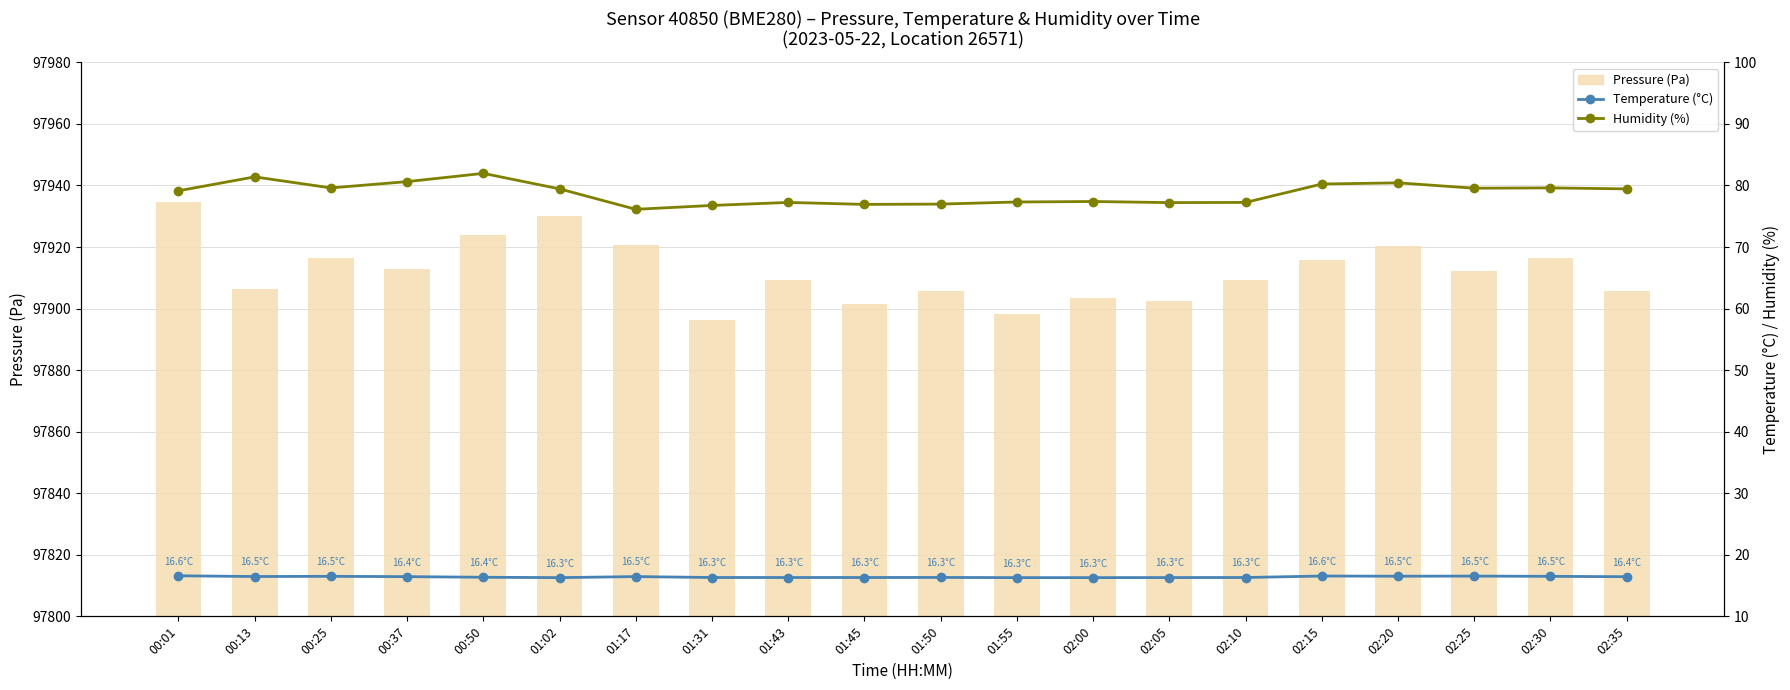

Reading left to right, what are all the values shown in this chart?

pressure: 00:01=97934.8	00:13=97906.2	00:25=97916.4	00:37=97912.8	00:50=97923.9	01:02=97930.1	01:17=97920.5	01:31=97896.2	01:43=97909.4	01:45=97901.4	01:50=97905.7	01:55=97898.2	02:00=97903.5	02:05=97902.5	02:10=97909.4	02:15=97915.8	02:20=97920.5	02:25=97912.3	02:30=97916.4	02:35=97905.8
temperature: 00:01=16.6	00:13=16.5	00:25=16.5	00:37=16.4	00:50=16.4	01:02=16.3	01:17=16.5	01:31=16.3	01:43=16.3	01:45=16.3	01:50=16.3	01:55=16.3	02:00=16.3	02:05=16.3	02:10=16.3	02:15=16.6	02:20=16.5	02:25=16.5	02:30=16.5	02:35=16.4
humidity: 00:01=79.1	00:13=81.4	00:25=79.6	00:37=80.6	00:50=82.0	01:02=79.5	01:17=76.1	01:31=76.8	01:43=77.2	01:45=76.9	01:50=77.0	01:55=77.3	02:00=77.4	02:05=77.2	02:10=77.2	02:15=80.2	02:20=80.4	02:25=79.6	02:30=79.6	02:35=79.5